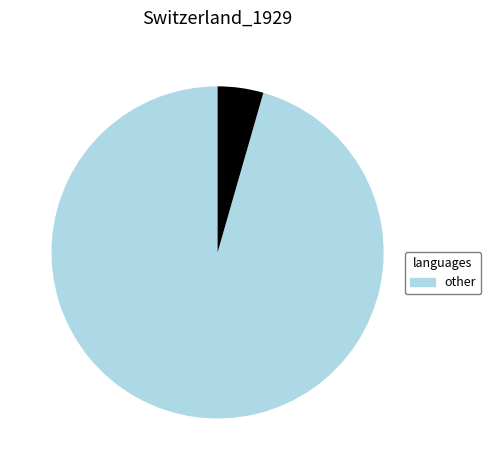

Is there a majority slice in this chart?

Yes